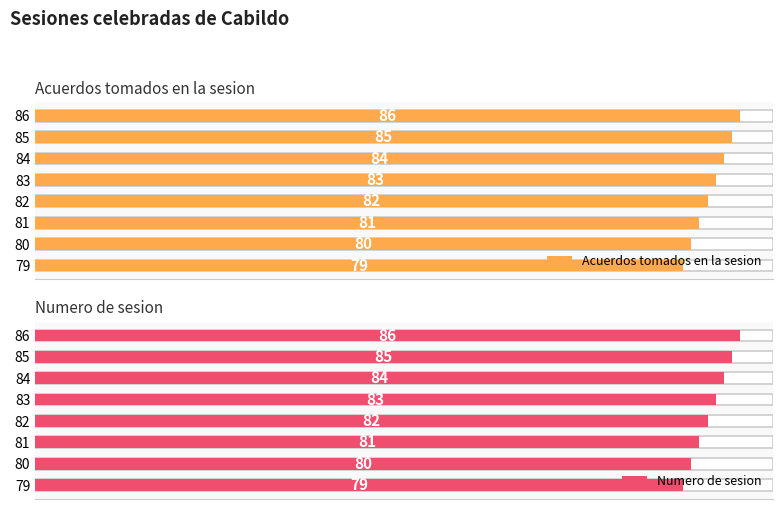

Is it true that Acuerdos tomados en la sesion equals 48 at 40?

False